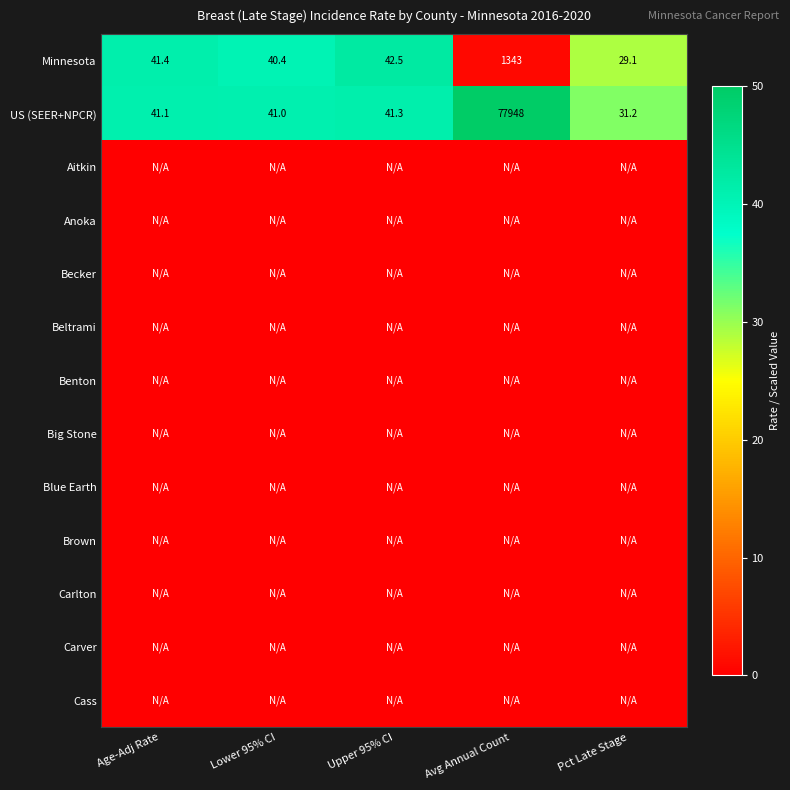

True or false: US (SEER+NPCR) has a value of 31.2 at Pct Late Stage.

True